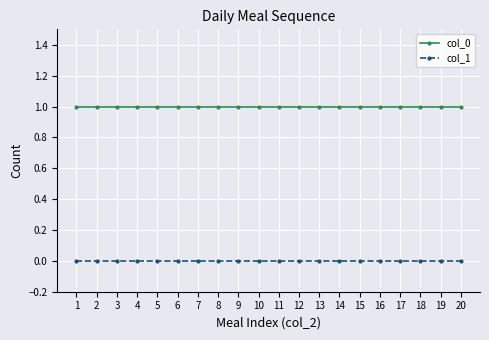

What are all the series names shown in the legend?

col_0, col_1